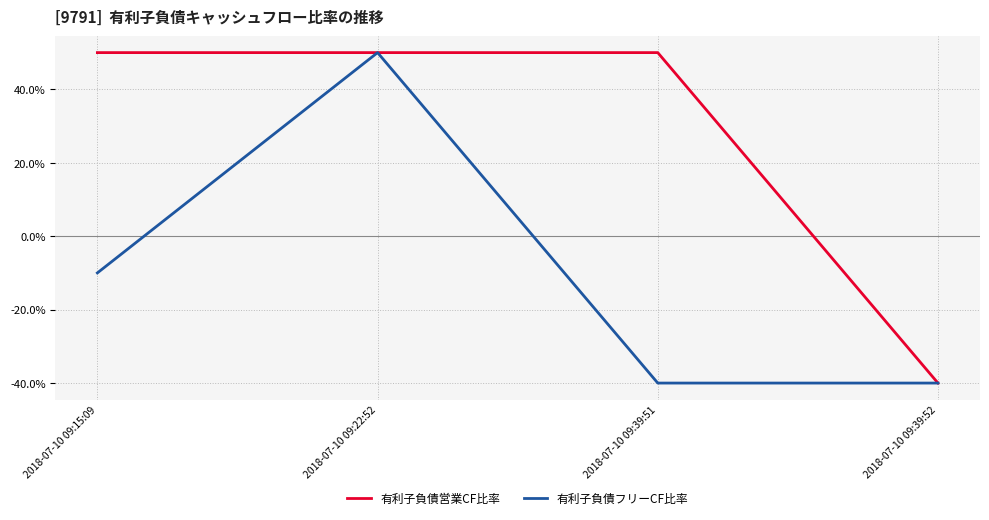

At which label is 有利子負債フリーCF比率 closest to 5?

2018-07-10 09:15:09